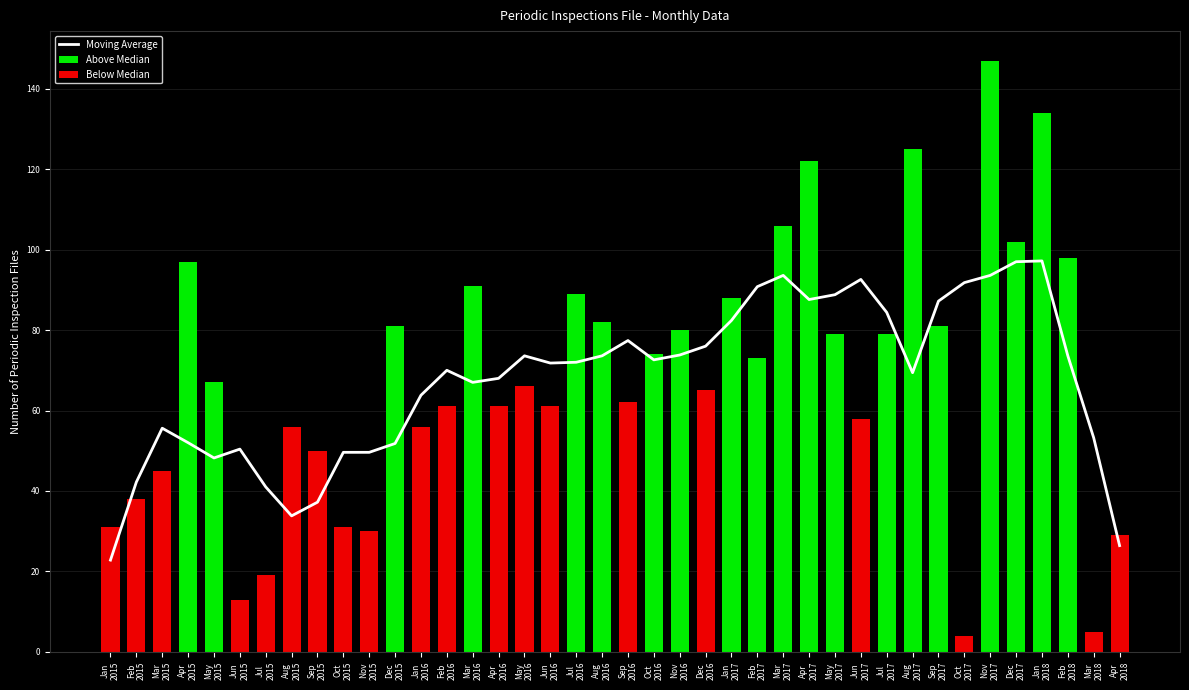

Read the 2016 value at September, to the nearest 10.

60